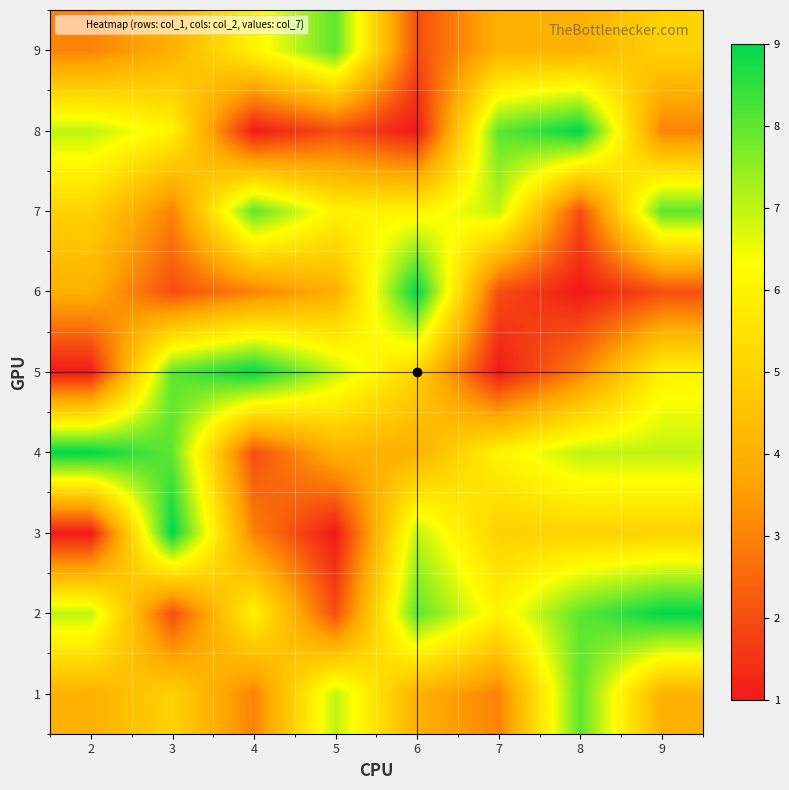

What is the smallest value displayed?

1